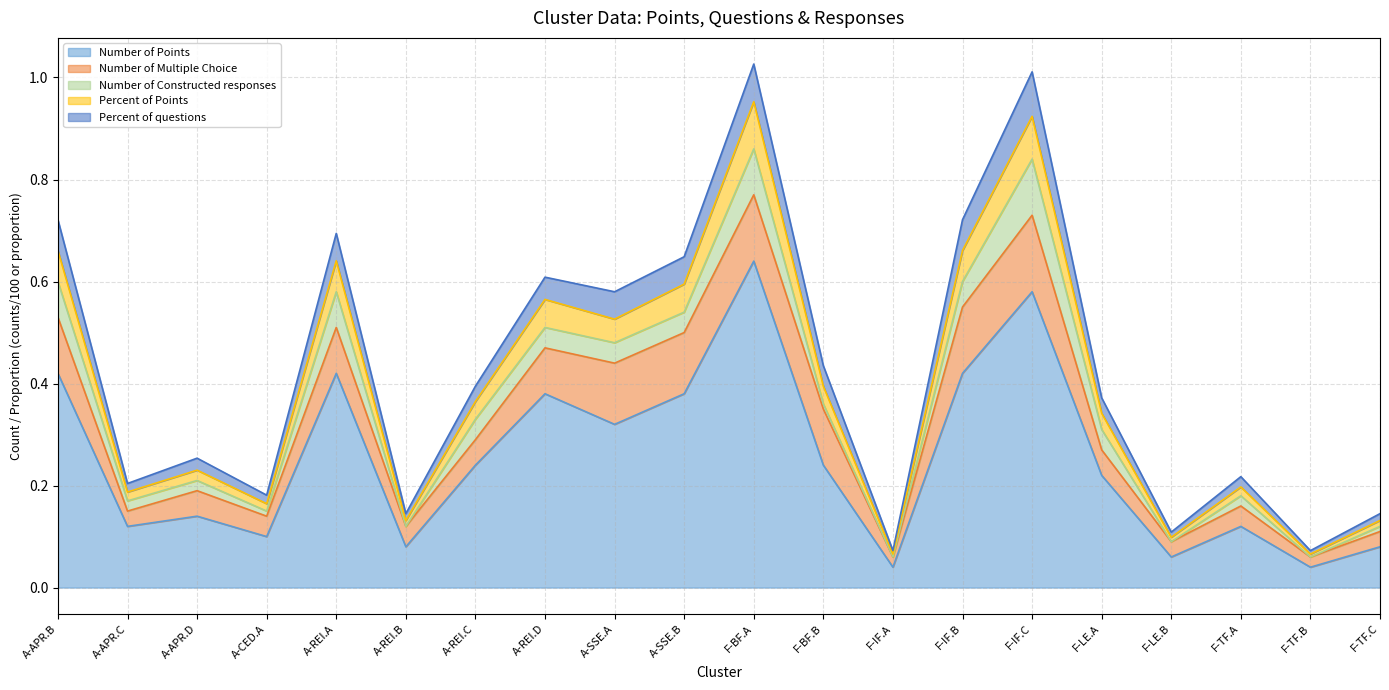

What is the label of the 13th point from the right?

A-REI.D